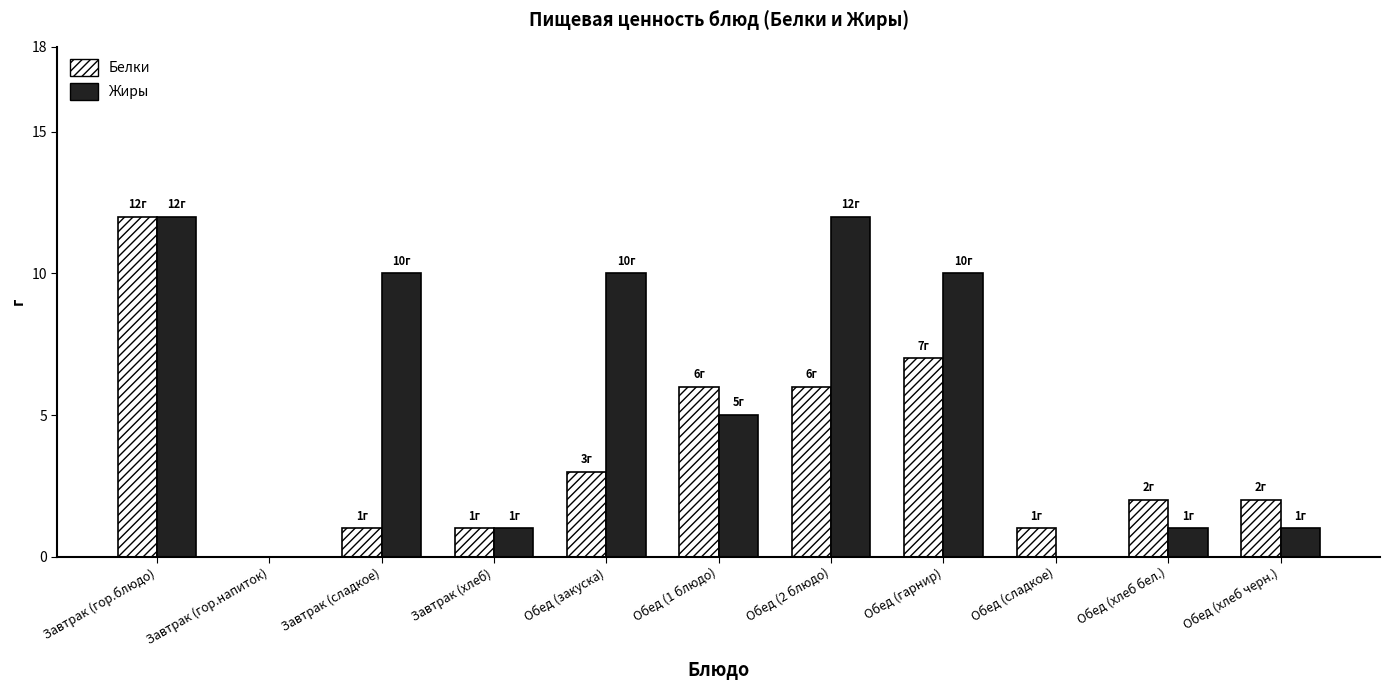

Which series has the largest total across all categories?

Жиры